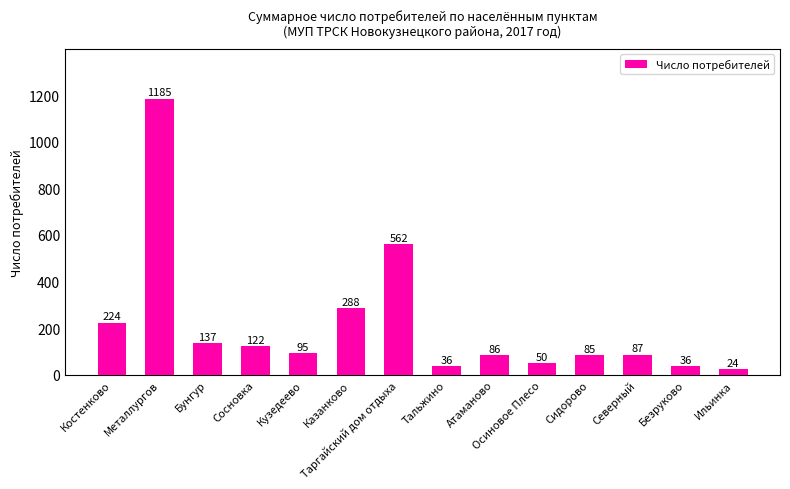

Are the bars horizontal?

No